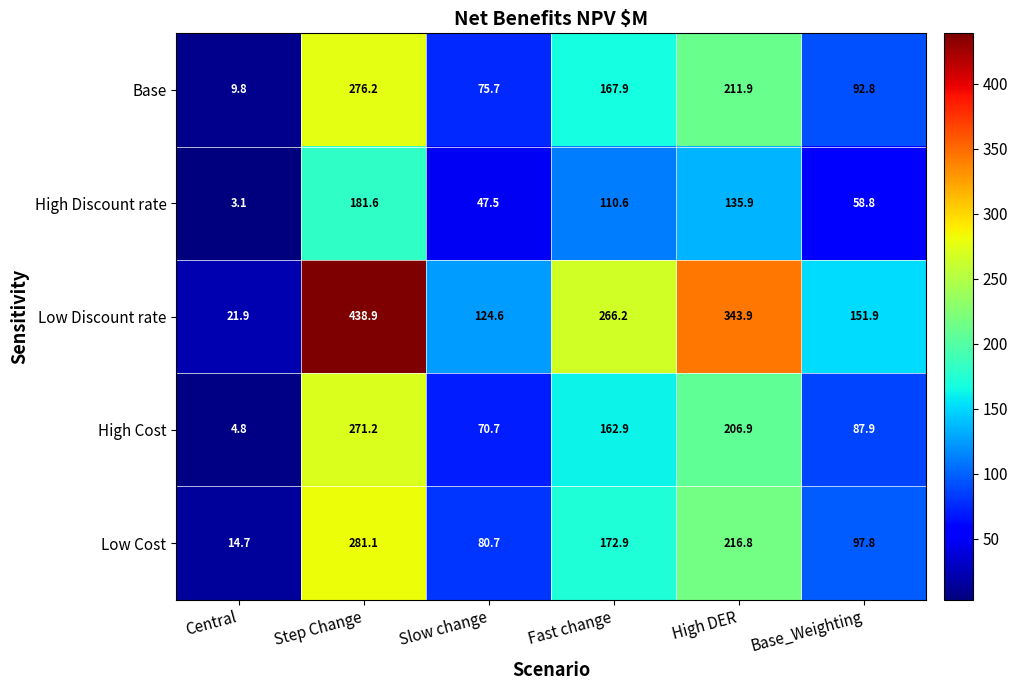

Is it true that High Cost equals 8.5 at Central?

False